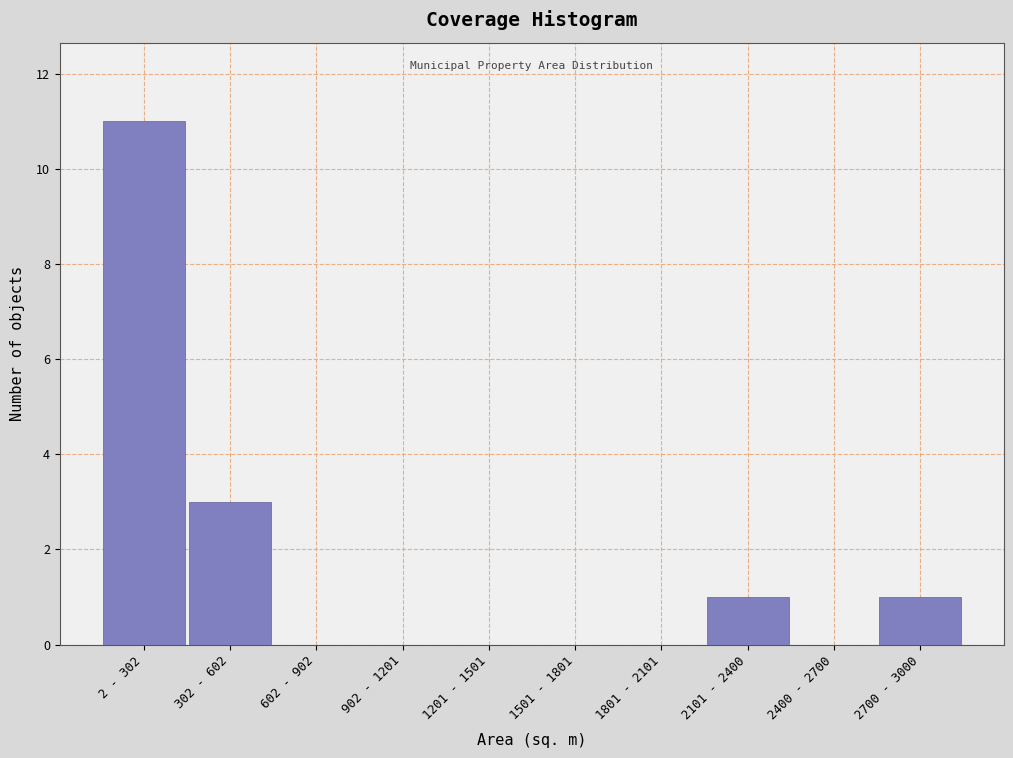

Reading left to right, transcribe all the data shown in this chart.

2 - 302=11	302 - 602=3	602 - 902=0	902 - 1201=0	1201 - 1501=0	1501 - 1801=0	1801 - 2101=0	2101 - 2400=1	2400 - 2700=0	2700 - 3000=1